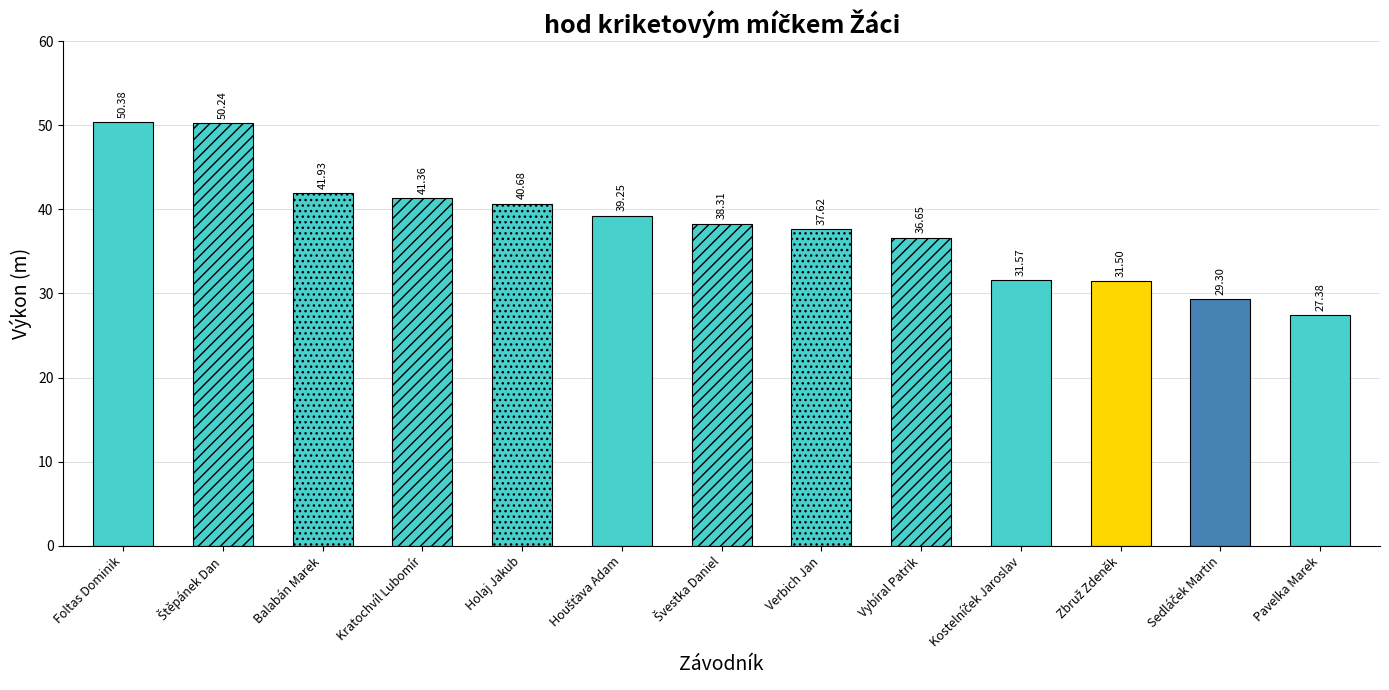

What is the difference between the maximum and minimum values?

23.0